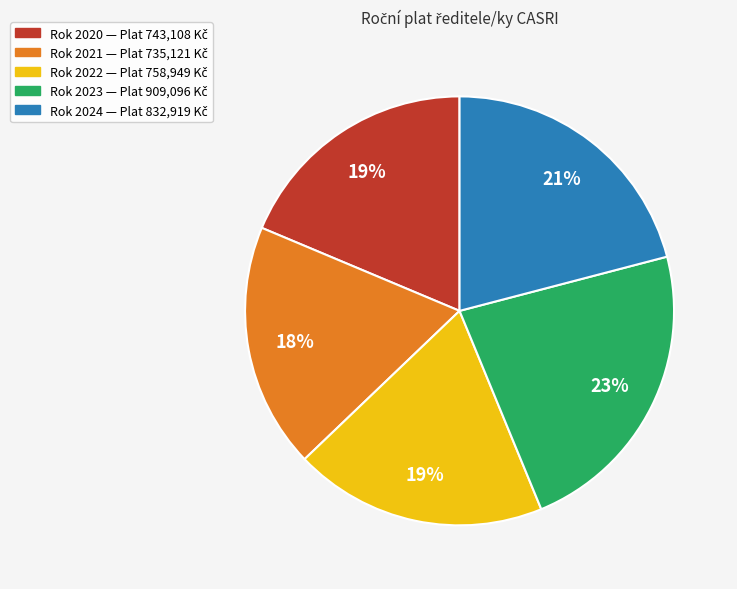

Count the number of slices in the pie.

5